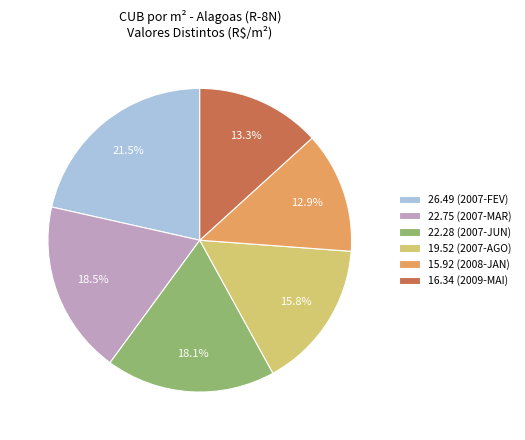

Combined, do 22.28 (2007-JUN) and 22.75 (2007-MAR) account for over 50%?

No